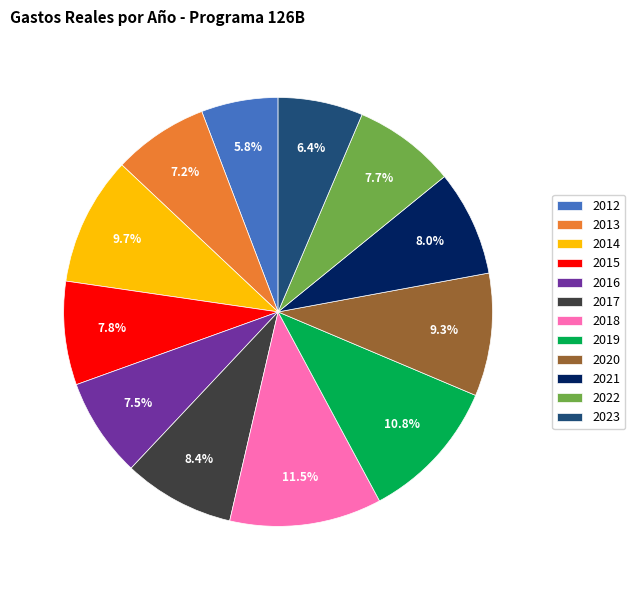

The 2016 slice represents 1% of the pie. True or false?

False